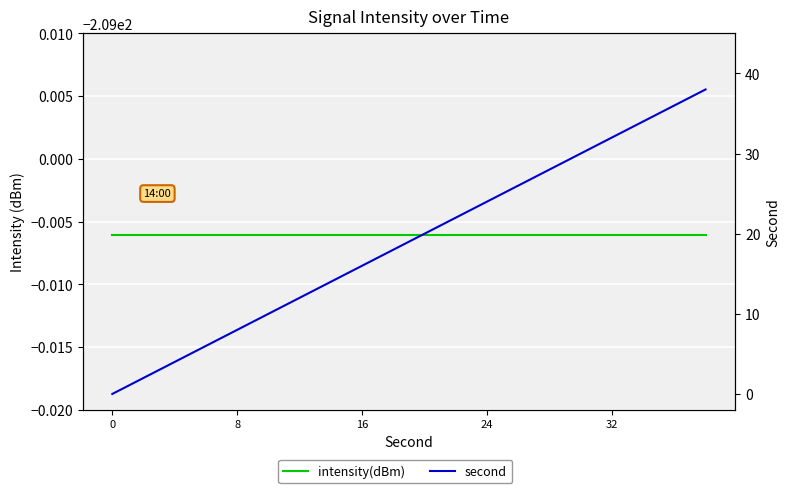

True or false: intensity(dBm) and second cross at least once.

False